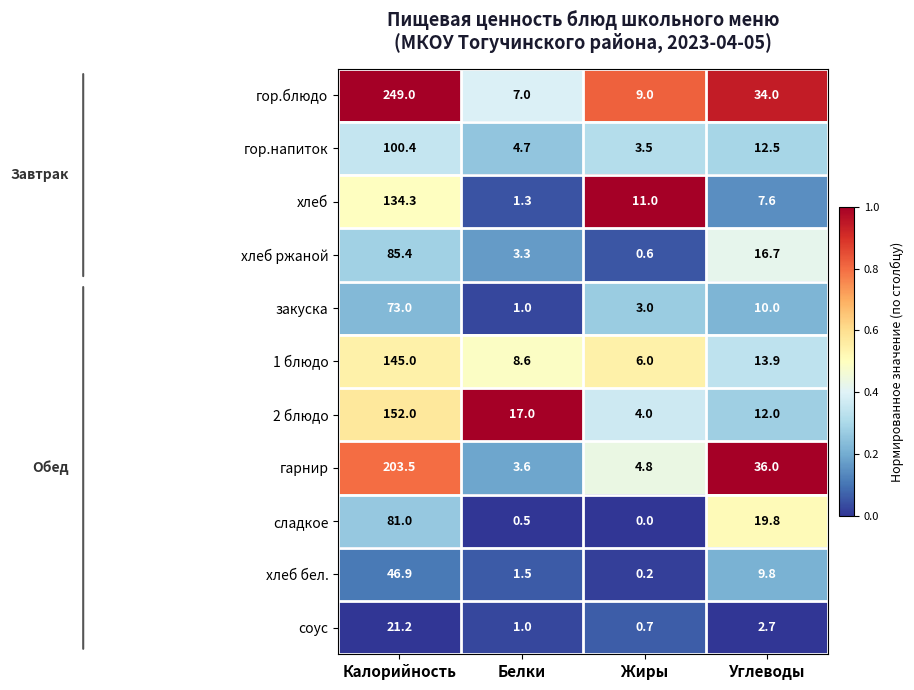

What is the difference between the highest and lowest values at Калорийность?

227.8